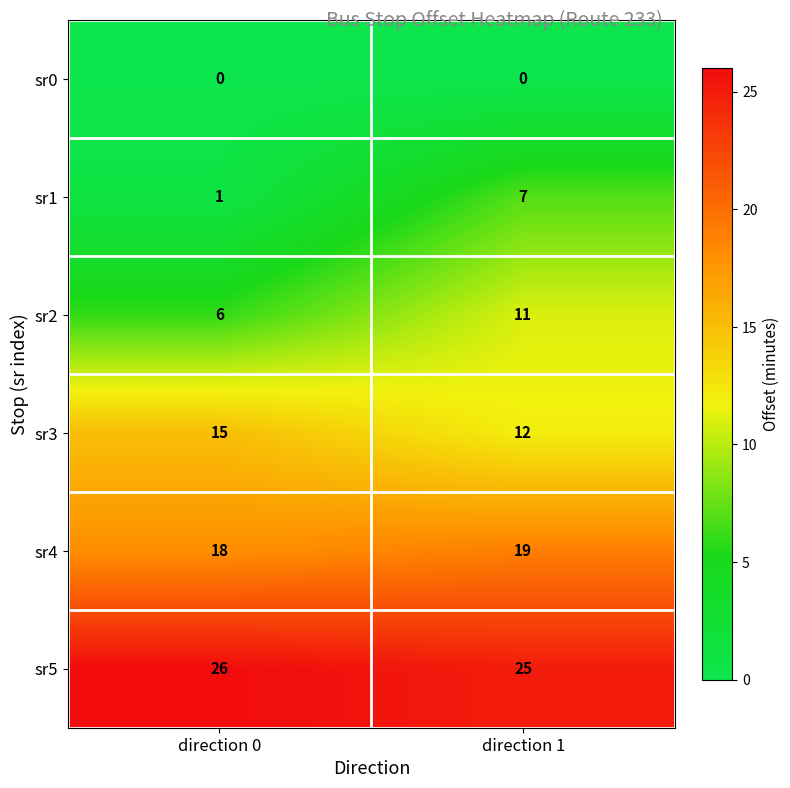

What is the difference between the highest and lowest values at direction 1?

25